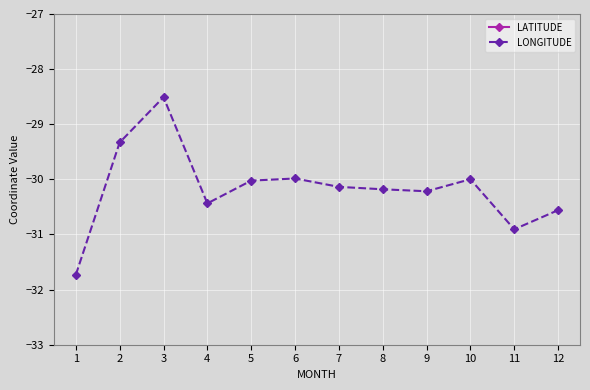

Between 7 and 3, which is larger?

3